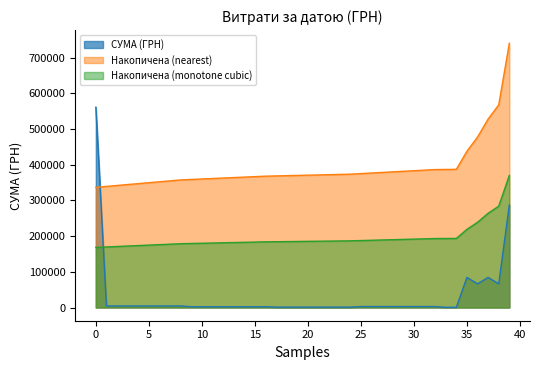

What is the sum of all СУМА (ГРН) line values?

1233579.8